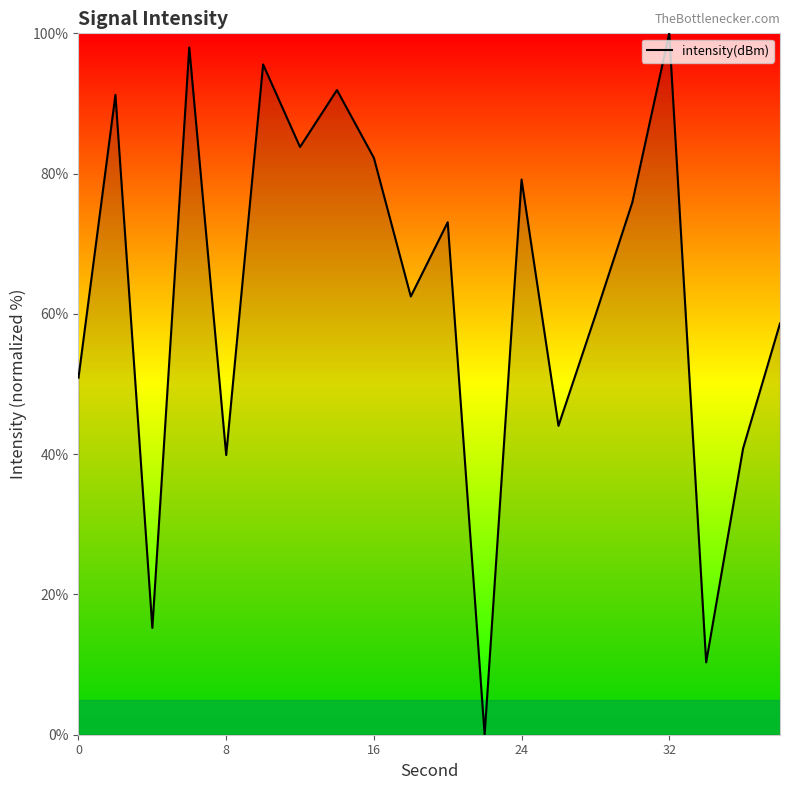

What is the maximum value shown in the chart?

100.0